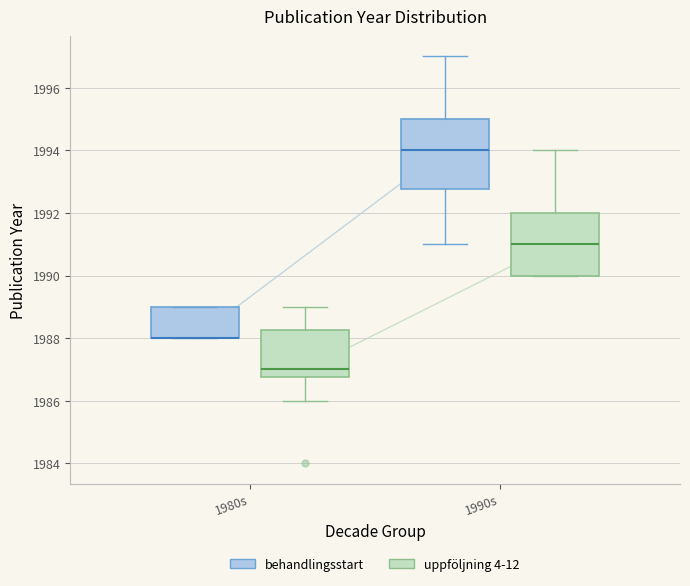

Where is the lower edge of the box for 1980s (behandlingsstart) on the y-axis? The values are not printed on the chart, so give them approximately, as read against the axis.

1988.0